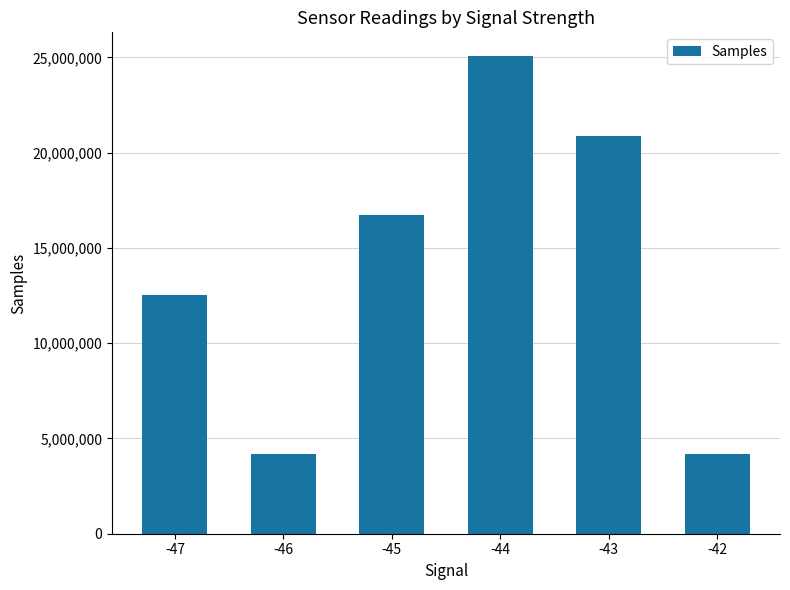

At which category does the chart reach its peak across all series?

-44